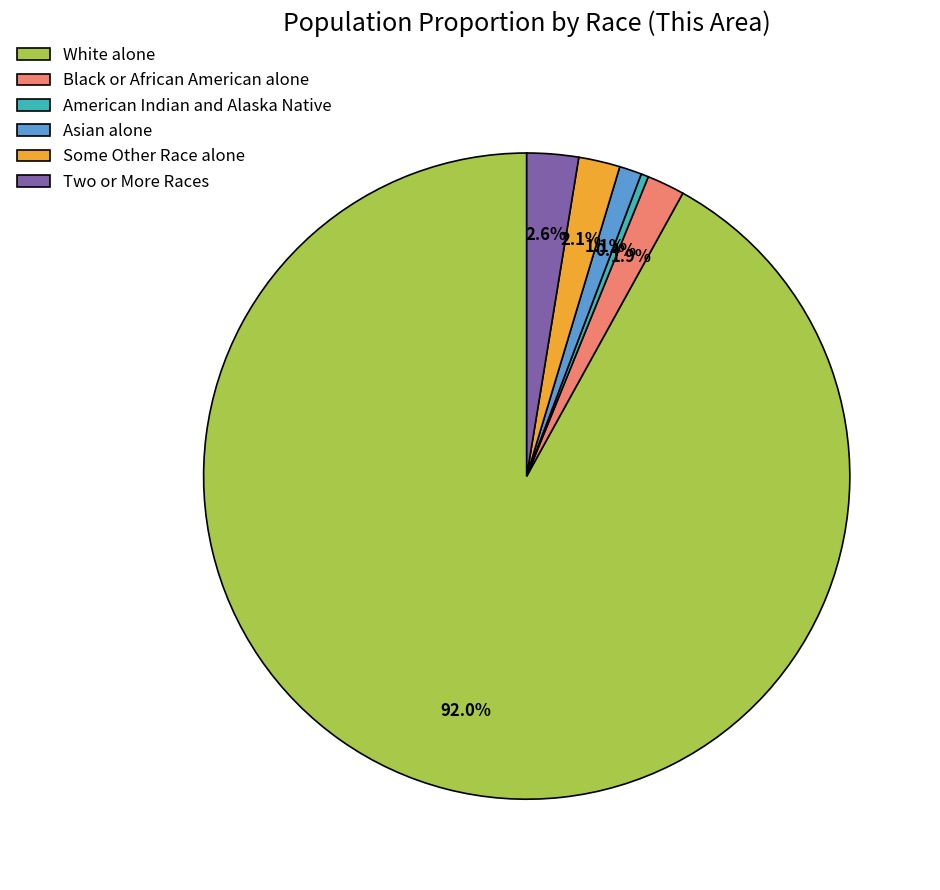

Which slice represents more than half of the pie?

White alone